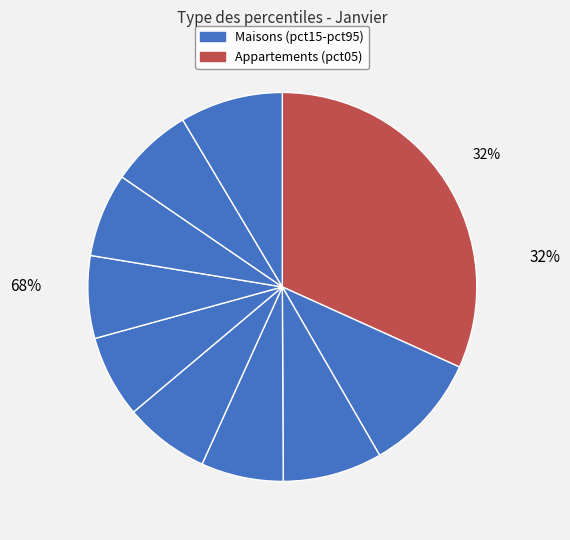

What percentage is NOT represented by pct75?

93.0%